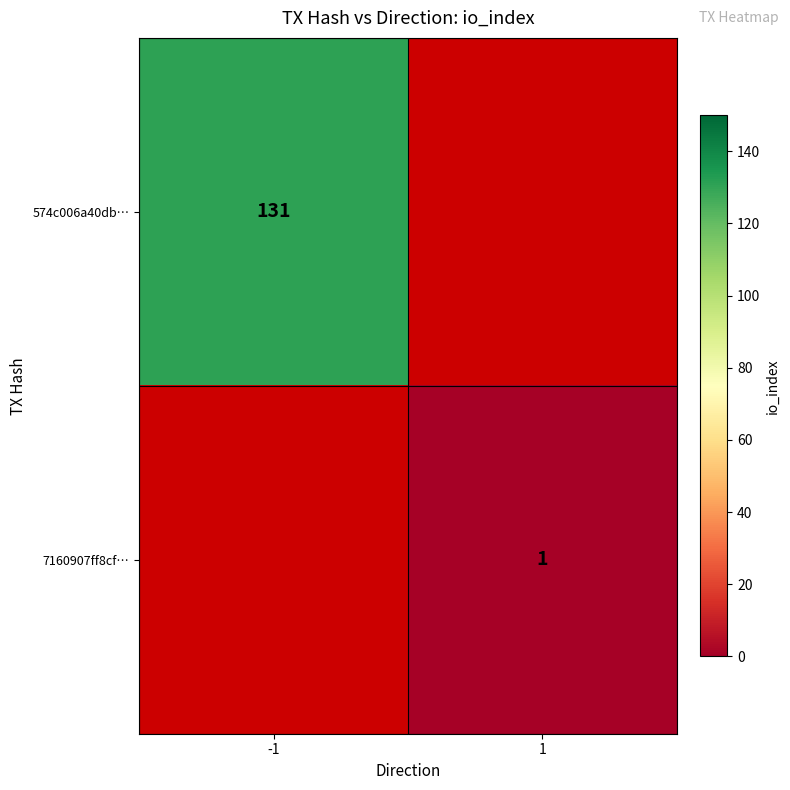

At how many categories does at least one series exceed 78?

1